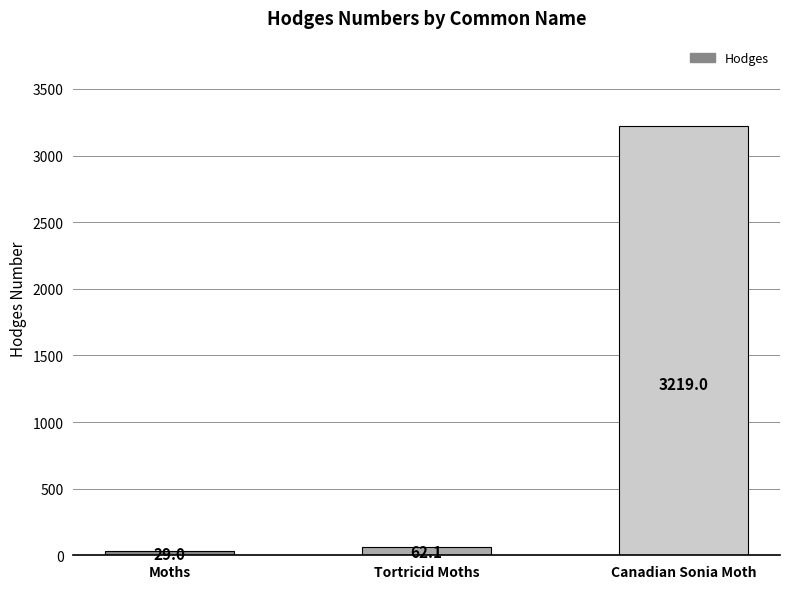

How many series are shown in this chart?

1